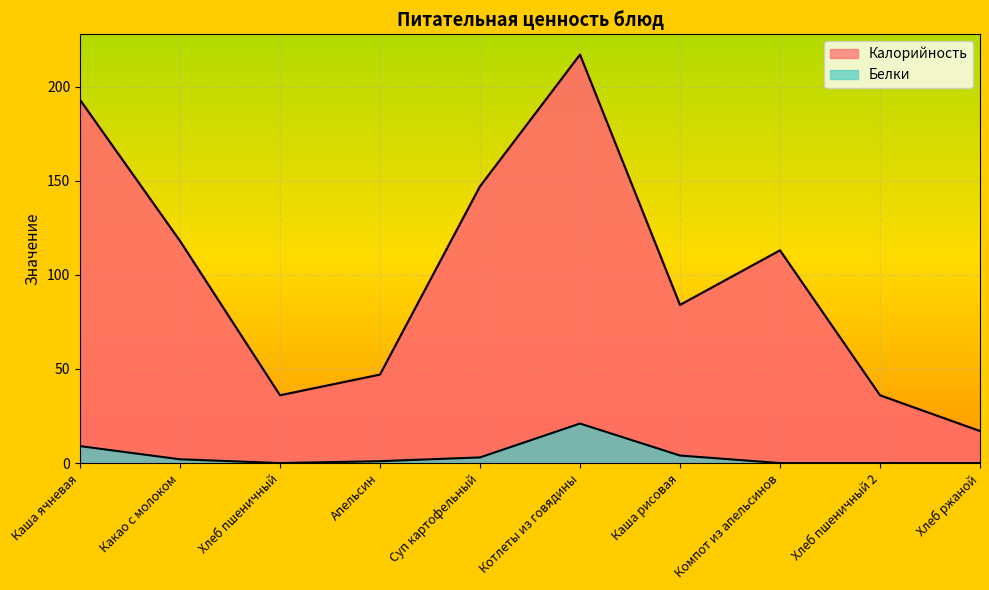

Does the chart display data point markers on the line(s)?

No